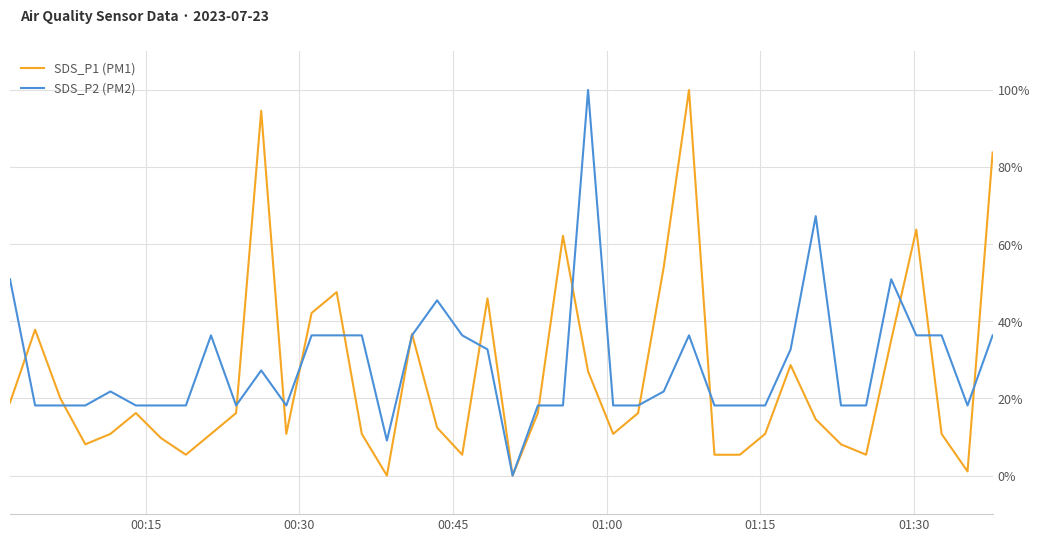

What is the maximum value shown in the chart?

100.0